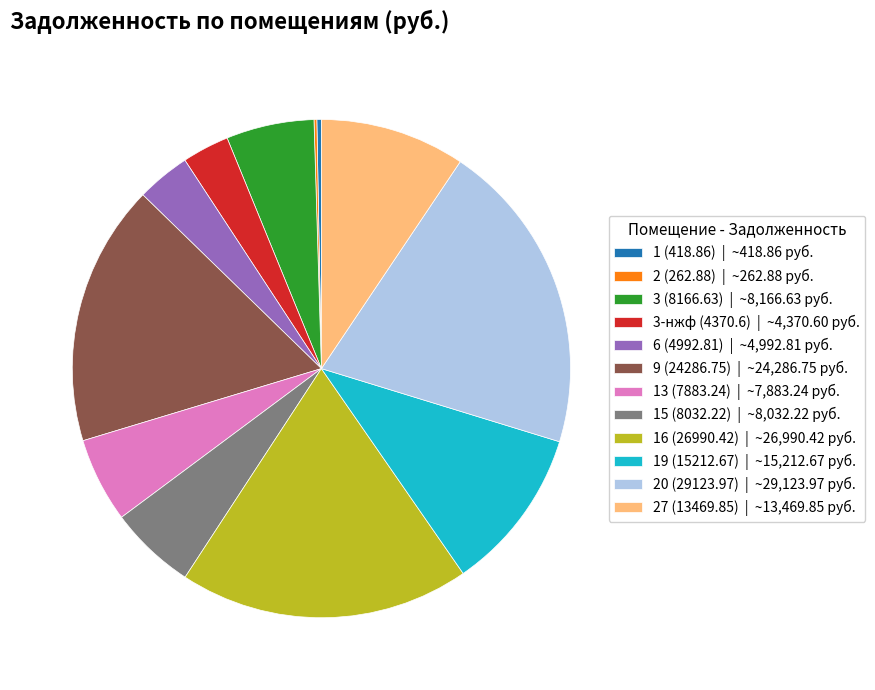

Which has a higher value, 3-нжф (4370.6) | ~4,370.60 руб. or 19 (15212.67) | ~15,212.67 руб.?

19 (15212.67) | ~15,212.67 руб.